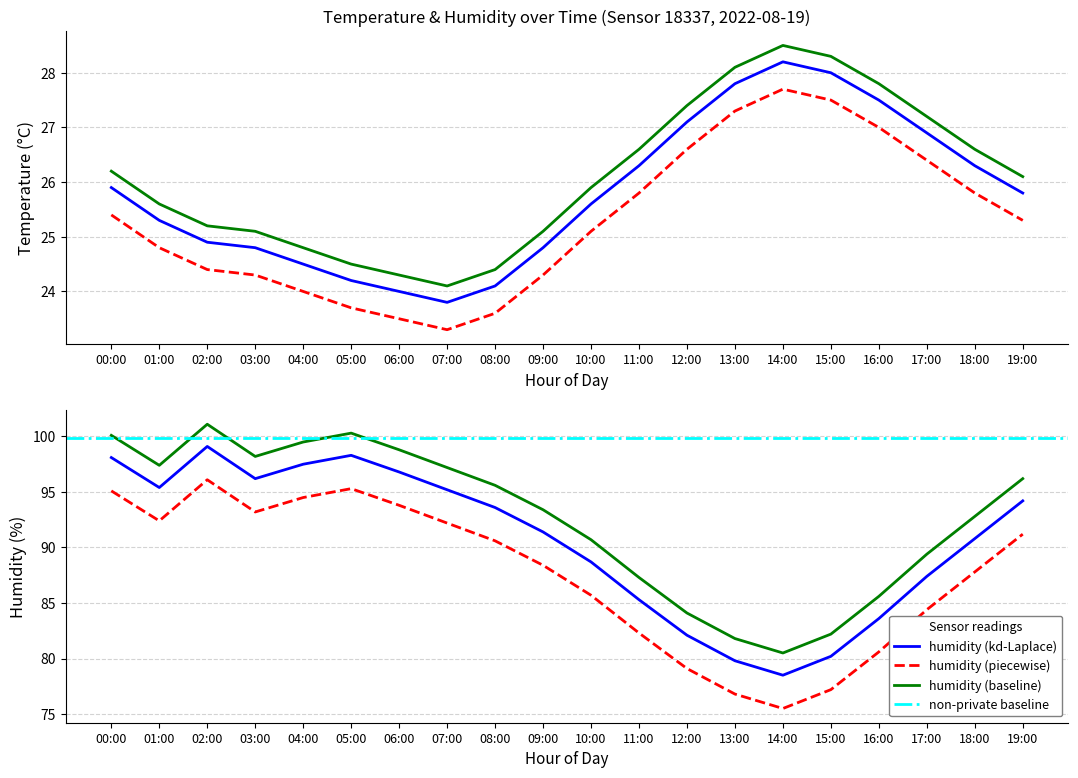

Reading left to right, what are all the values shown in this chart?

temperature: 00:00=25.9	01:00=25.3	02:00=24.9	03:00=24.8	04:00=24.5	05:00=24.2	06:00=24.0	07:00=23.8	08:00=24.1	09:00=24.8	10:00=25.6	11:00=26.3	12:00=27.1	13:00=27.8	14:00=28.2	15:00=28.0	16:00=27.5	17:00=26.9	18:00=26.3	19:00=25.8
humidity: 00:00=98.1	01:00=95.4	02:00=99.1	03:00=96.2	04:00=97.5	05:00=98.3	06:00=96.8	07:00=95.2	08:00=93.6	09:00=91.4	10:00=88.7	11:00=85.3	12:00=82.1	13:00=79.8	14:00=78.5	15:00=80.2	16:00=83.6	17:00=87.4	18:00=90.8	19:00=94.2